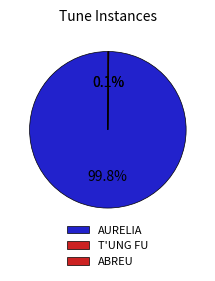

Rank the categories by value from lowest to highest.

T'UNG FU, ABREU, AURELIA